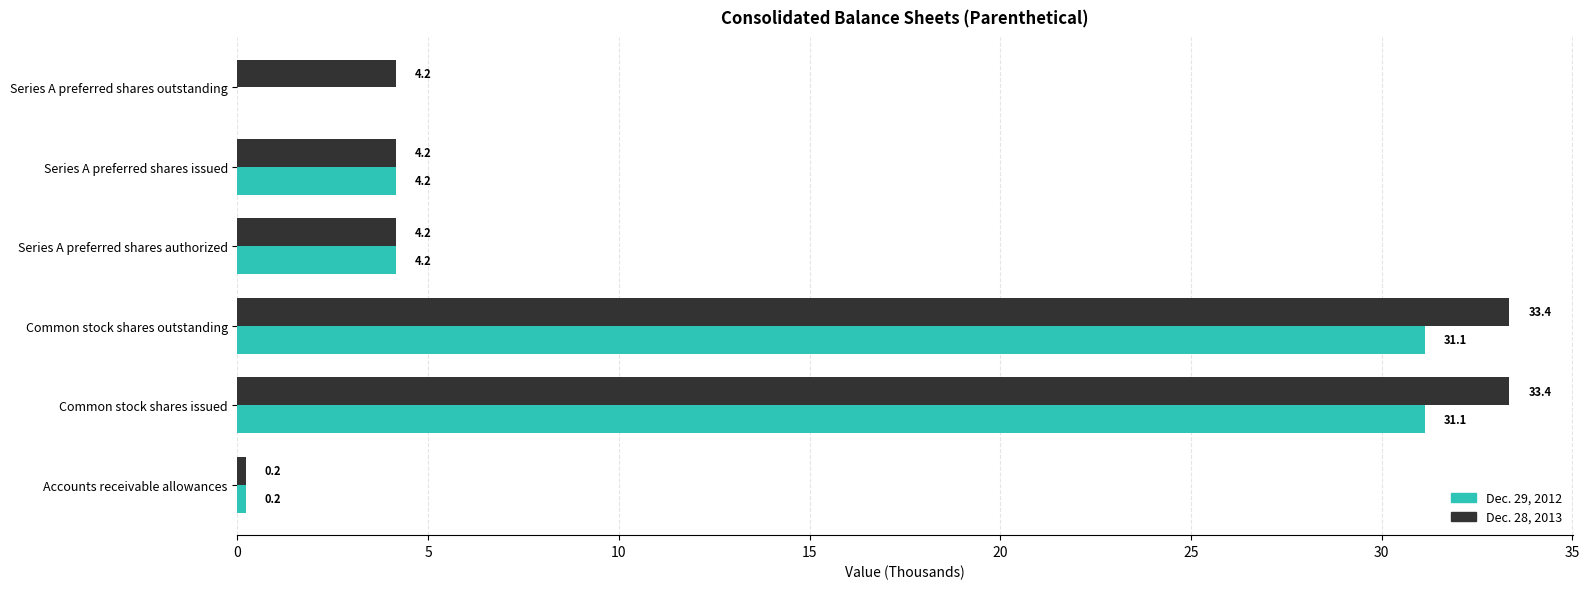

What is the maximum value shown in the chart?

33.4